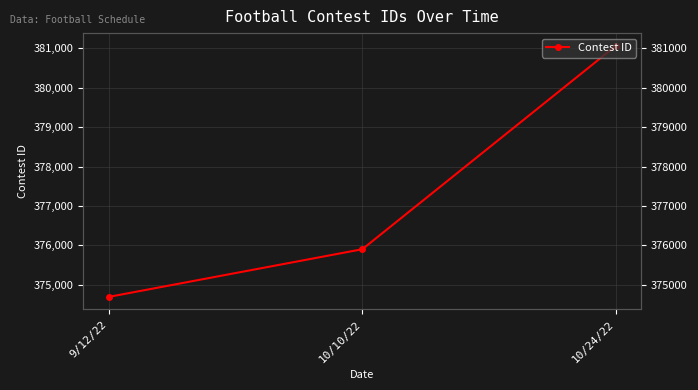

How many values are between 374690 and 381070?

3